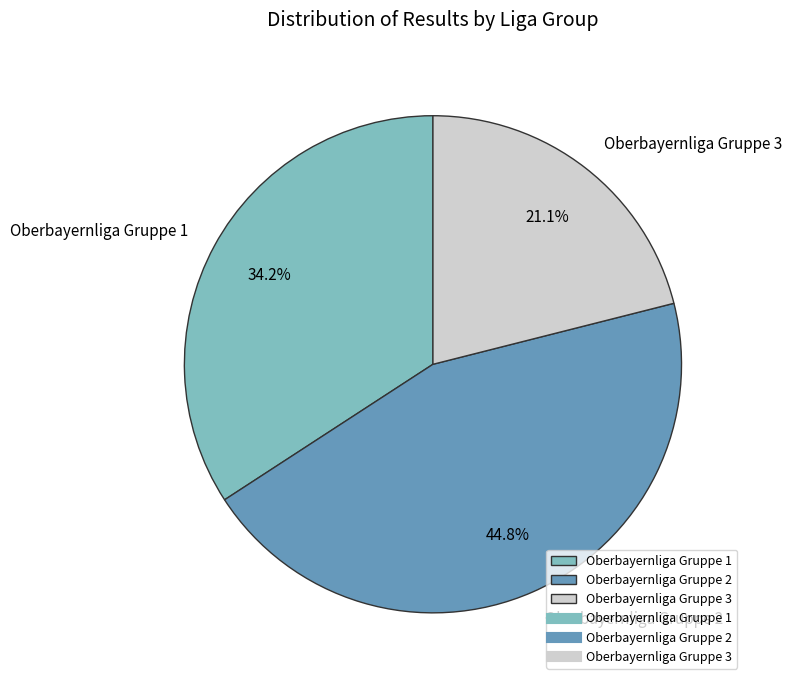

Combined, do Oberbayernliga Gruppe 1 and Oberbayernliga Gruppe 3 account for over 50%?

Yes